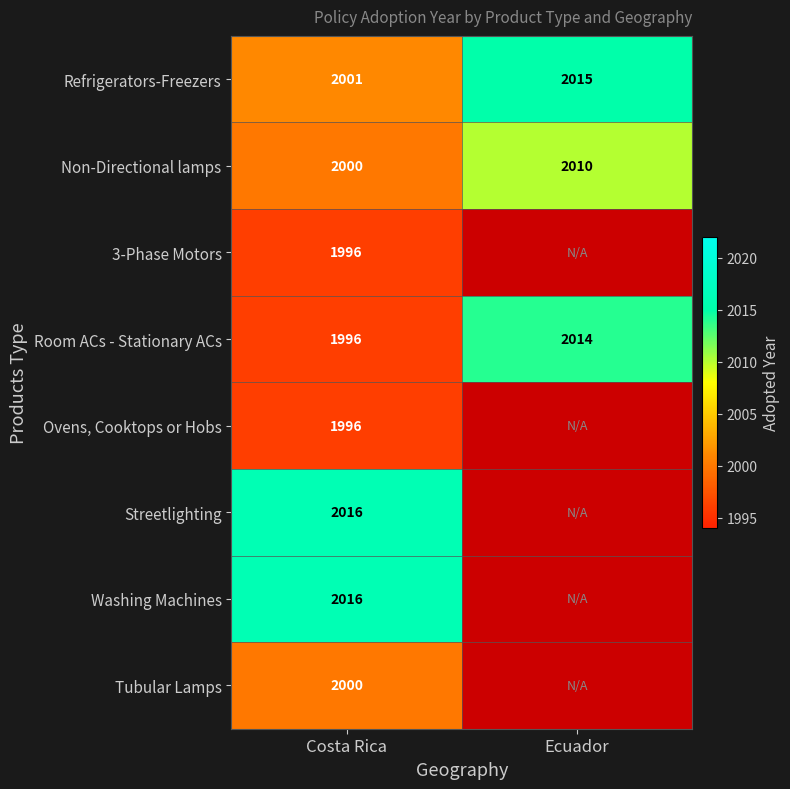

What is the total value across all series at Costa Rica?

16021